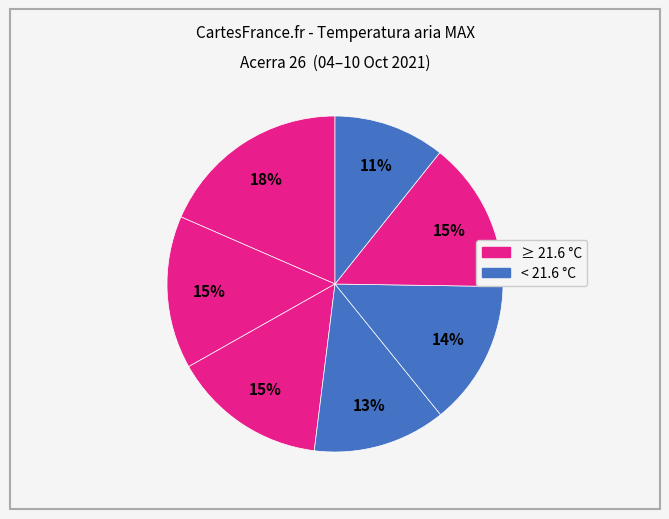

Does any single category account for the majority?

No